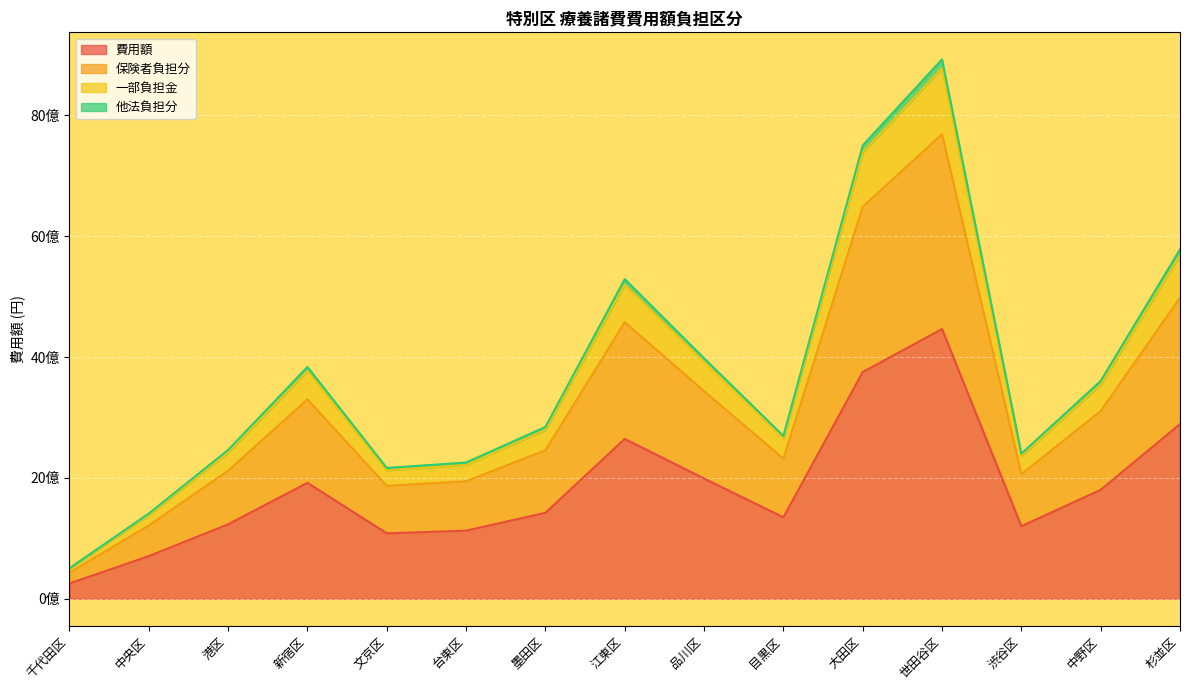

What is the label of the 7th point from the left?

墨田区